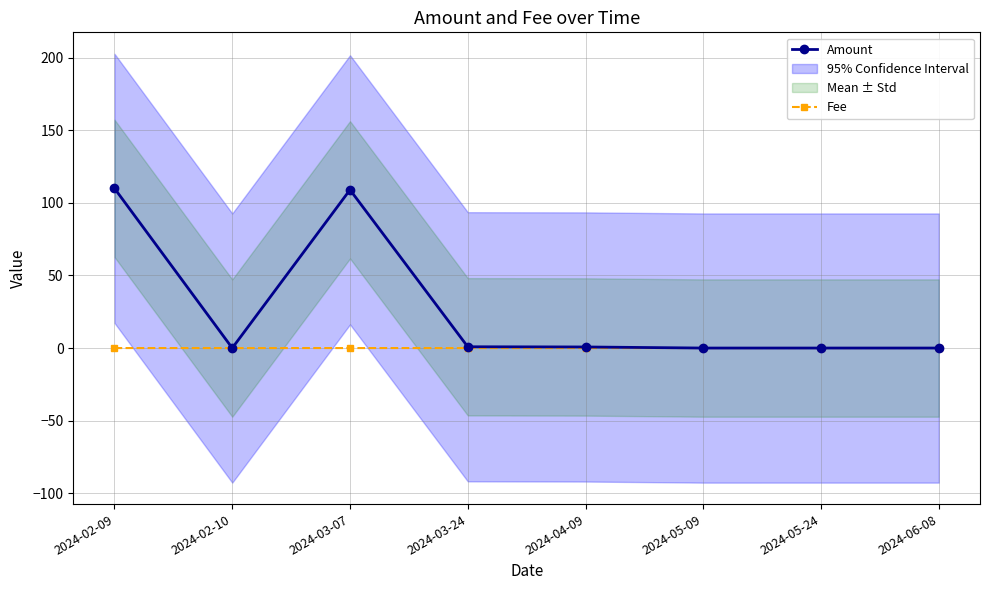

Is this an area chart (filled region under the line)?

No